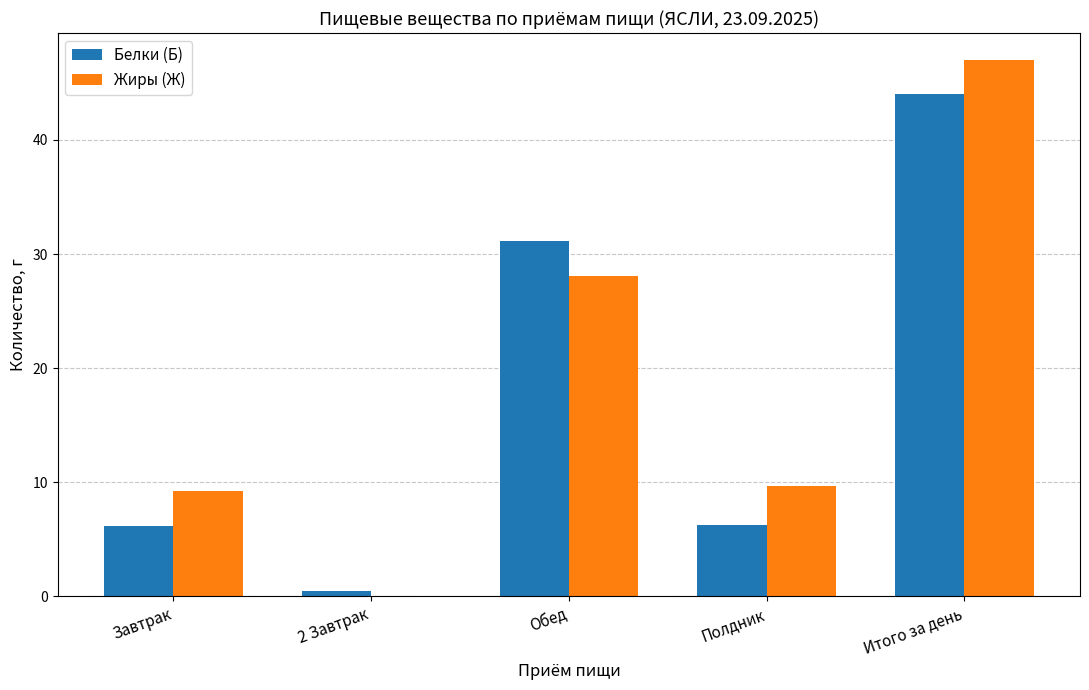

At which label is Жиры (Ж) closest to 23?

Обед